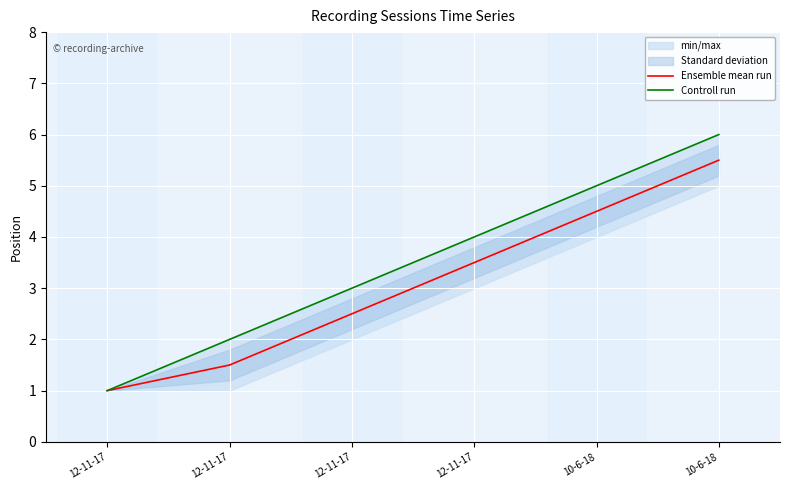

Is the value of Ensemble mean run at 12-11-17 greater than the value of Controll run at 12-11-17?

No